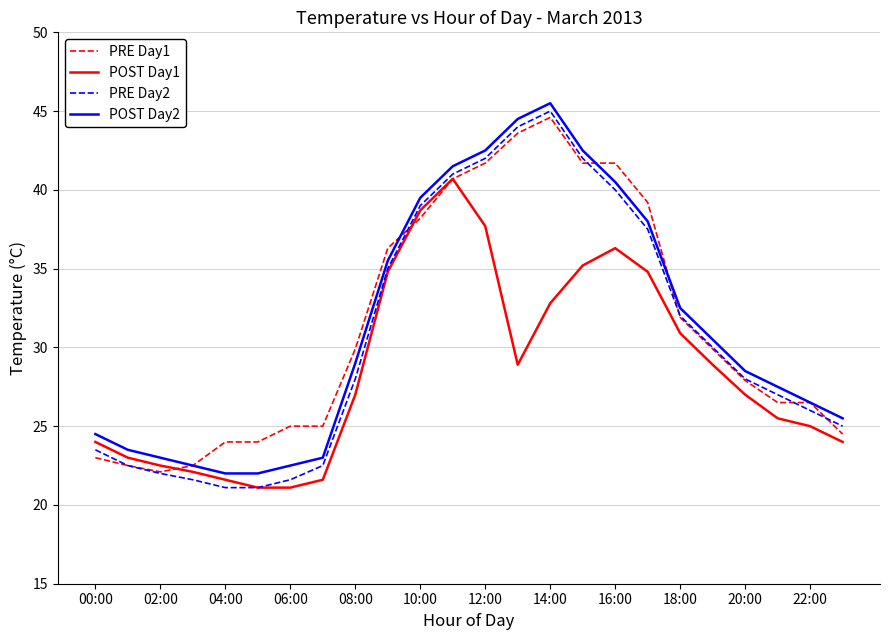

What is the maximum value for PRE Day1?

44.6